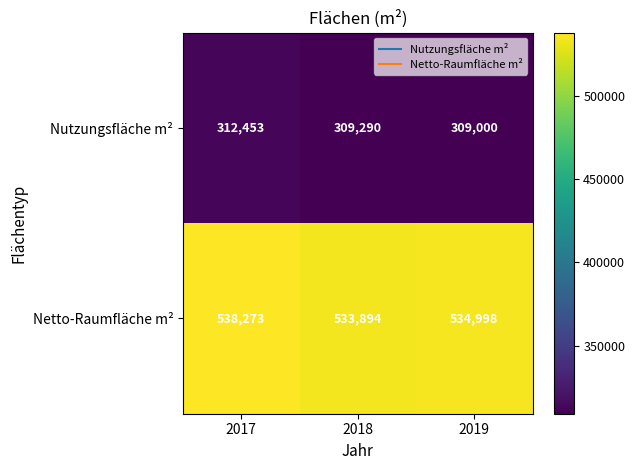

At which category is the sum across all series the highest?

2017